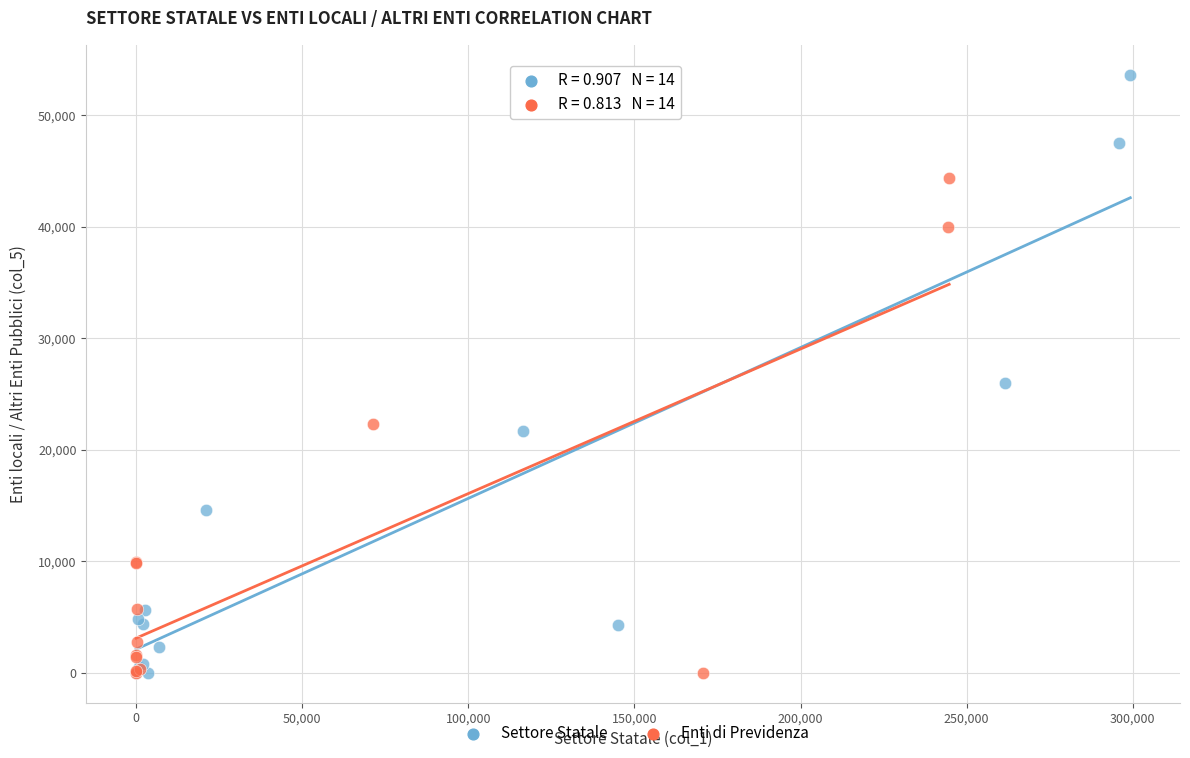

What are all the series names shown in the legend?

Settore Statale, Enti di Previdenza